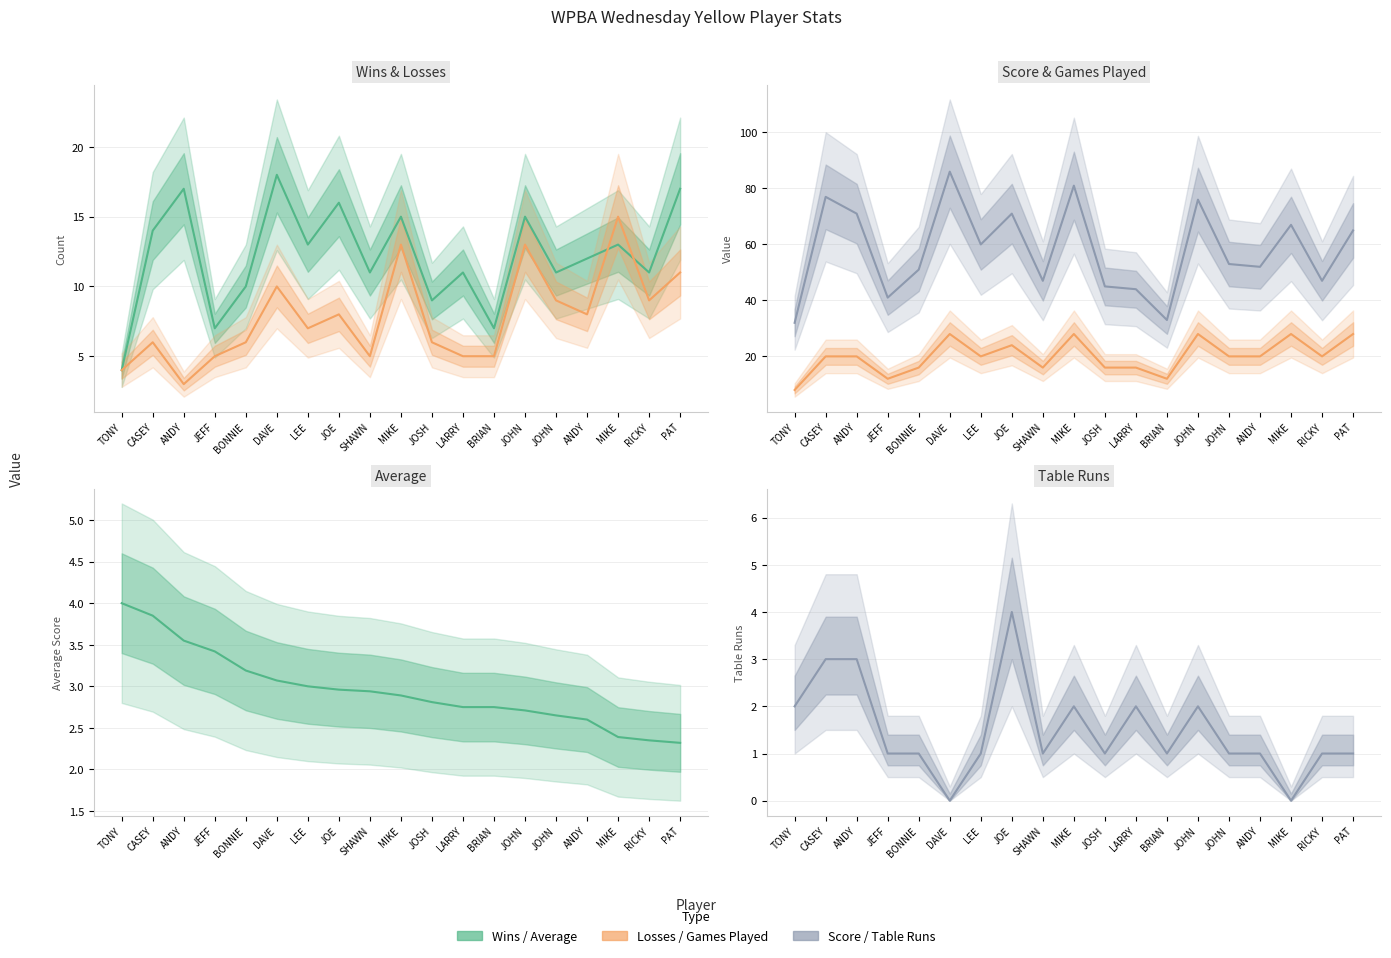

What is the approximate value of Losses at LEE?

7.0